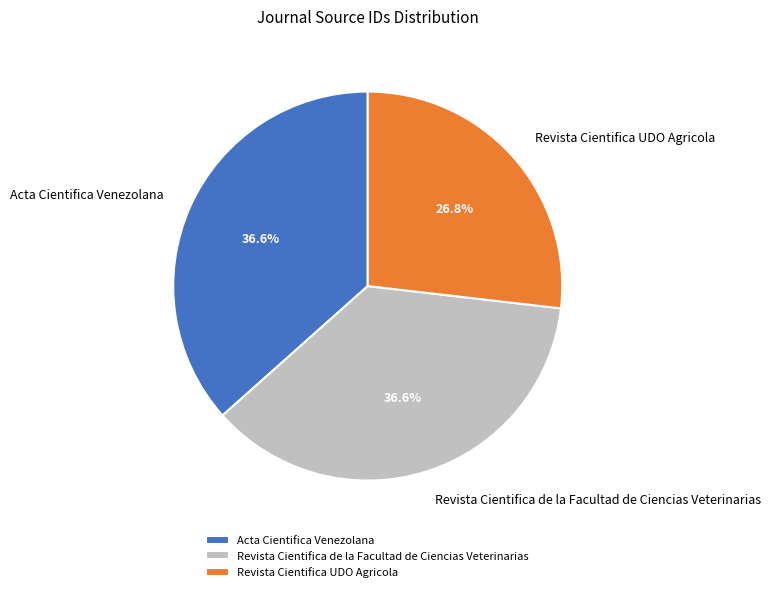

Which slice is the smallest?

Revista Cientifica UDO Agricola